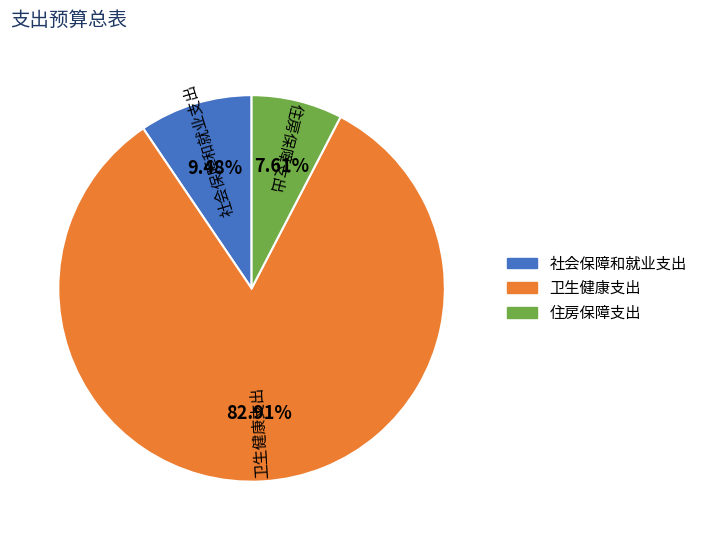

What percentage do 住房保障支出 and 卫生健康支出 together represent?

90.5%